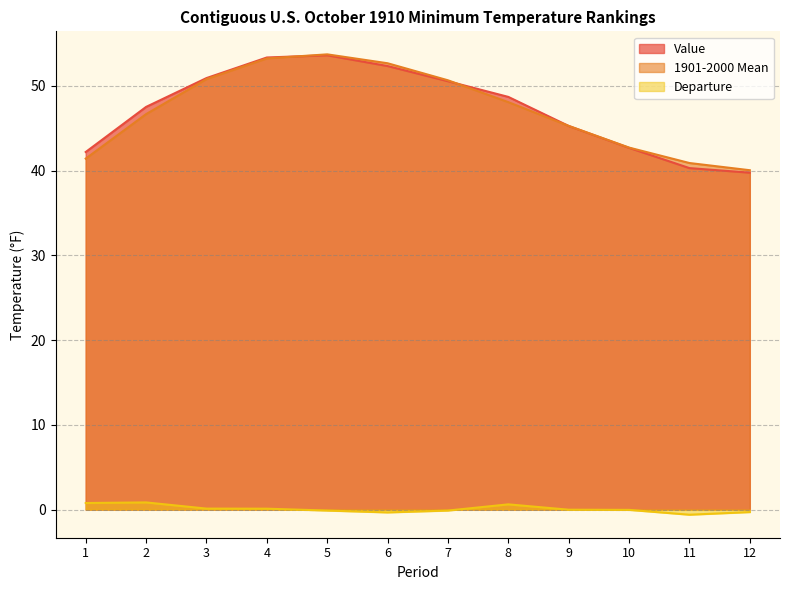

True or false: 1901-2000 Mean and Departure cross at least once.

False